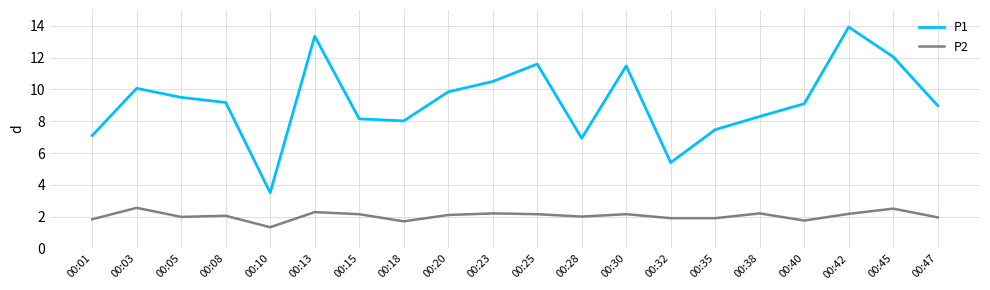

At which category is the sum across all series the highest?

00:42